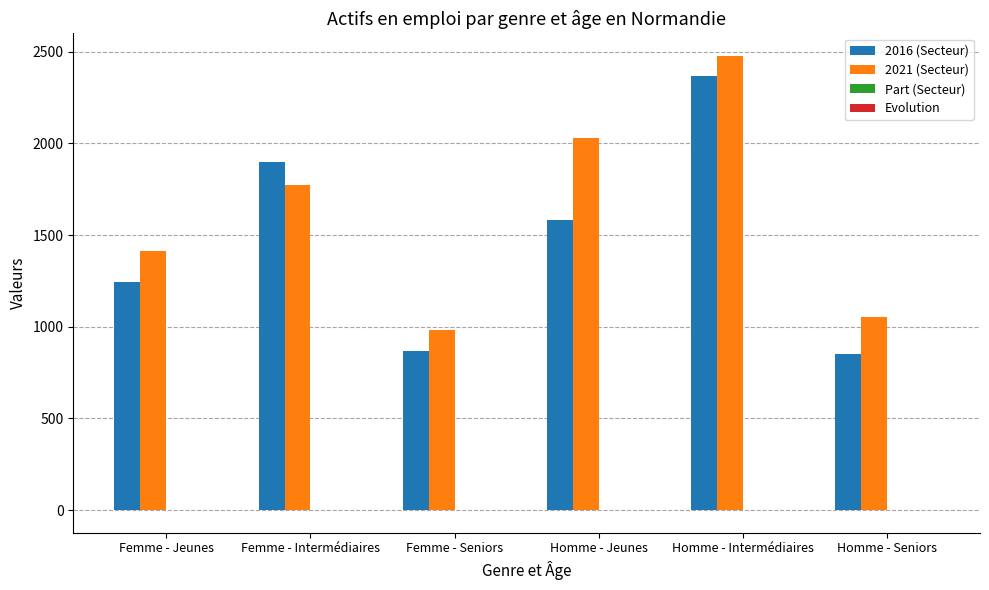

Are the bars horizontal?

No